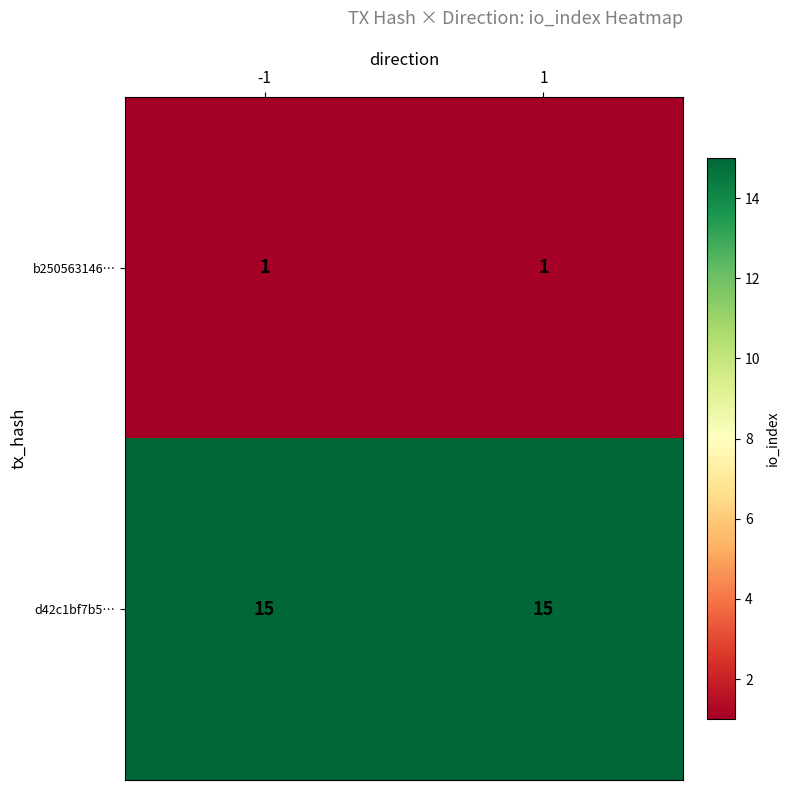

Reading left to right, what are all the values shown in this chart?

b250563146…: 1	1
d42c1bf7b5…: 15	15